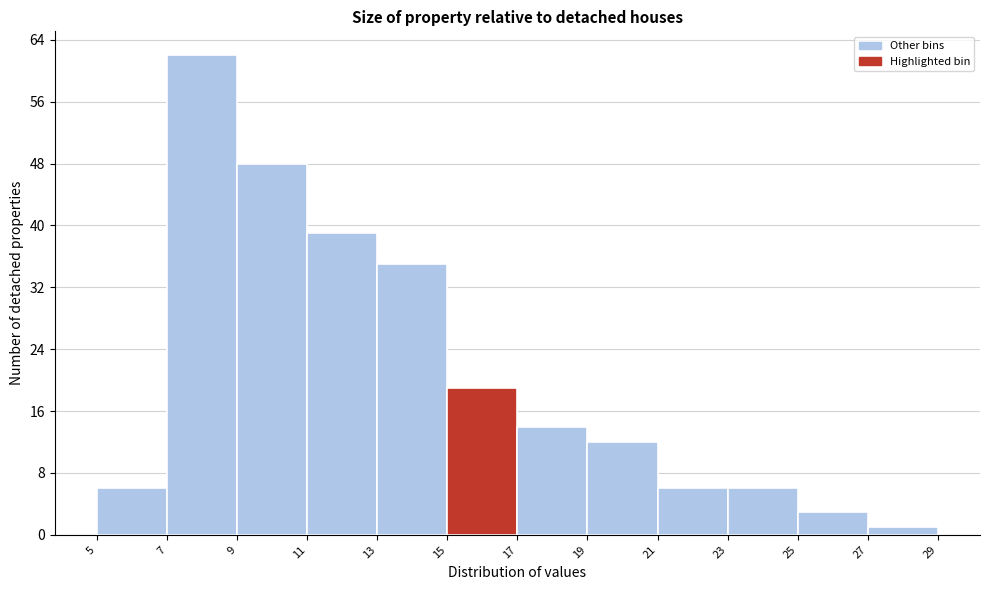

How tall is the bar that spans 7 to 9 on the x-axis? The values are not printed on the chart, so give them approximately, as read against the axis.

62